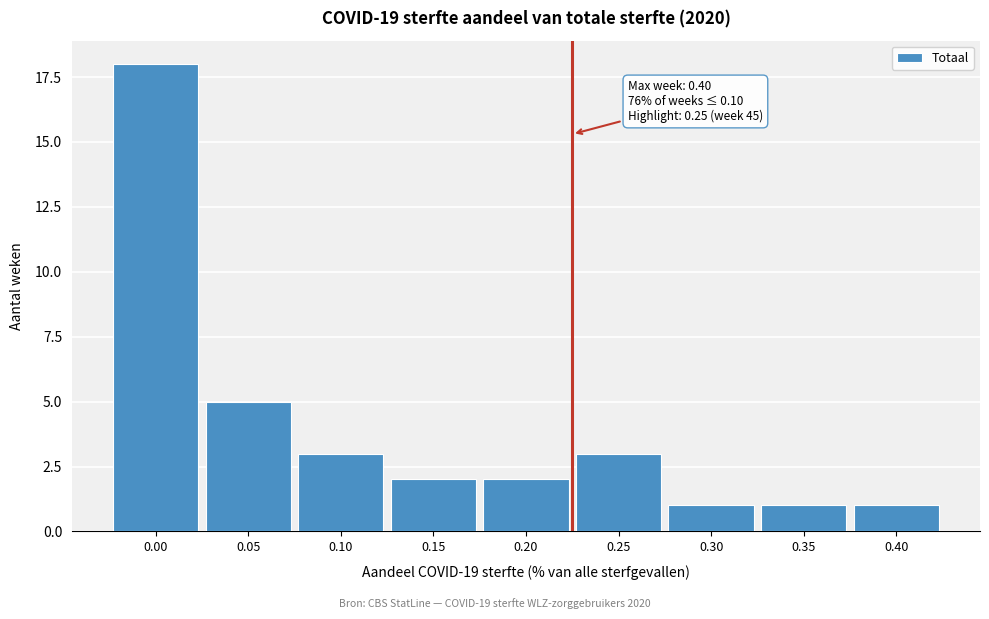

Reading right to left, transcribe all the data shown in this chart.

1	1	1	3	2	2	3	5	18